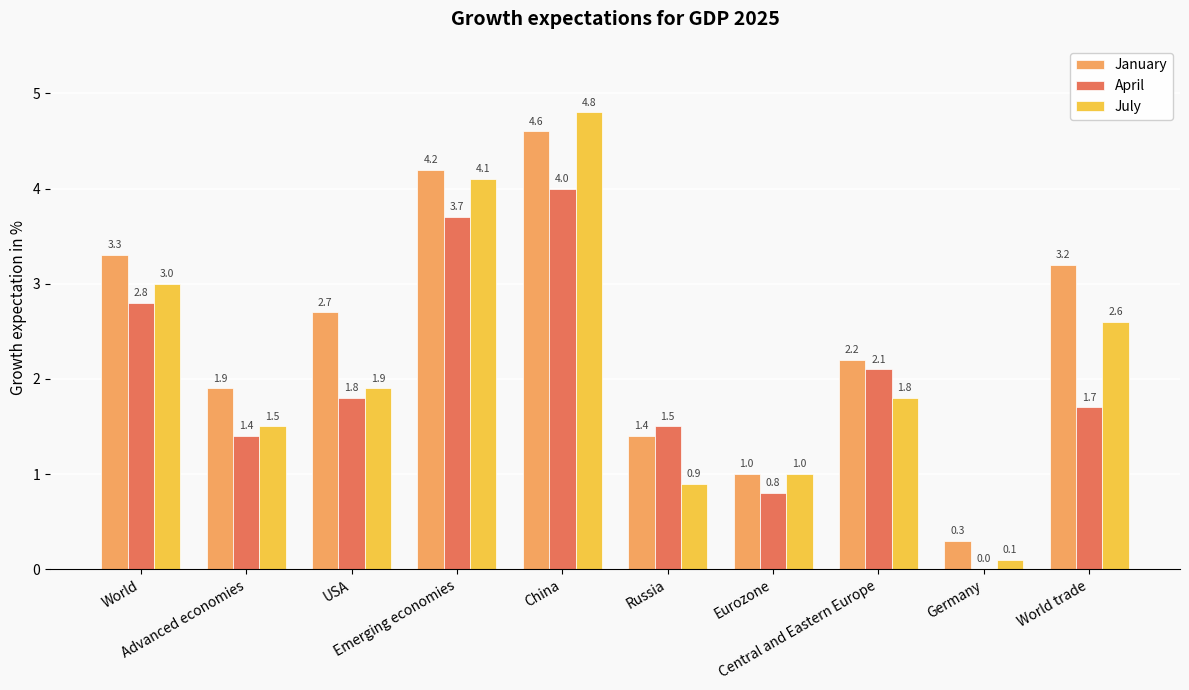

Which series has the largest total across all categories?

January